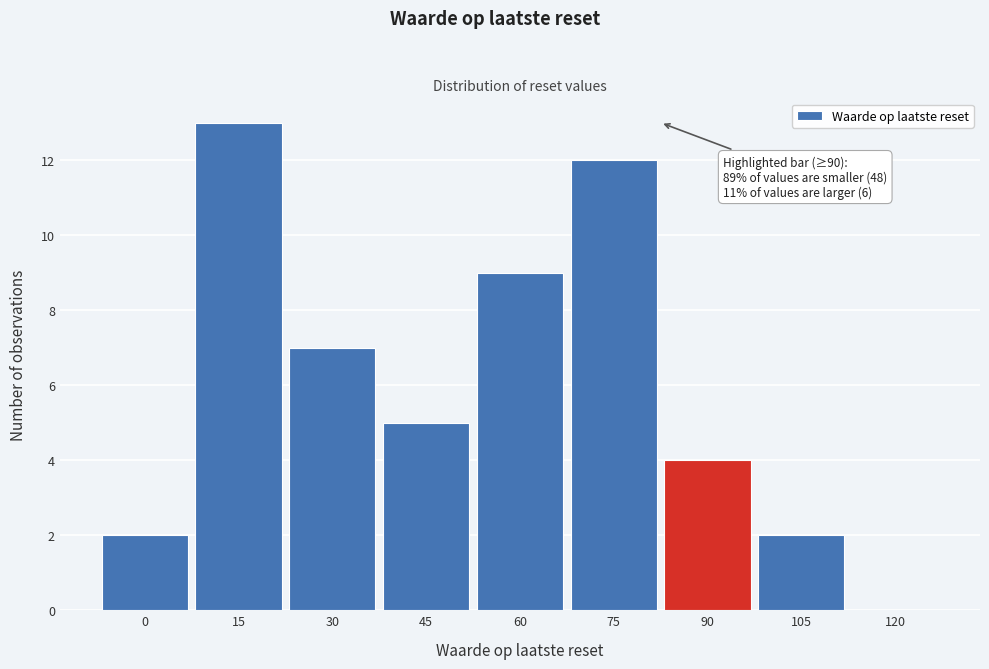

What is the sum of all values?

54